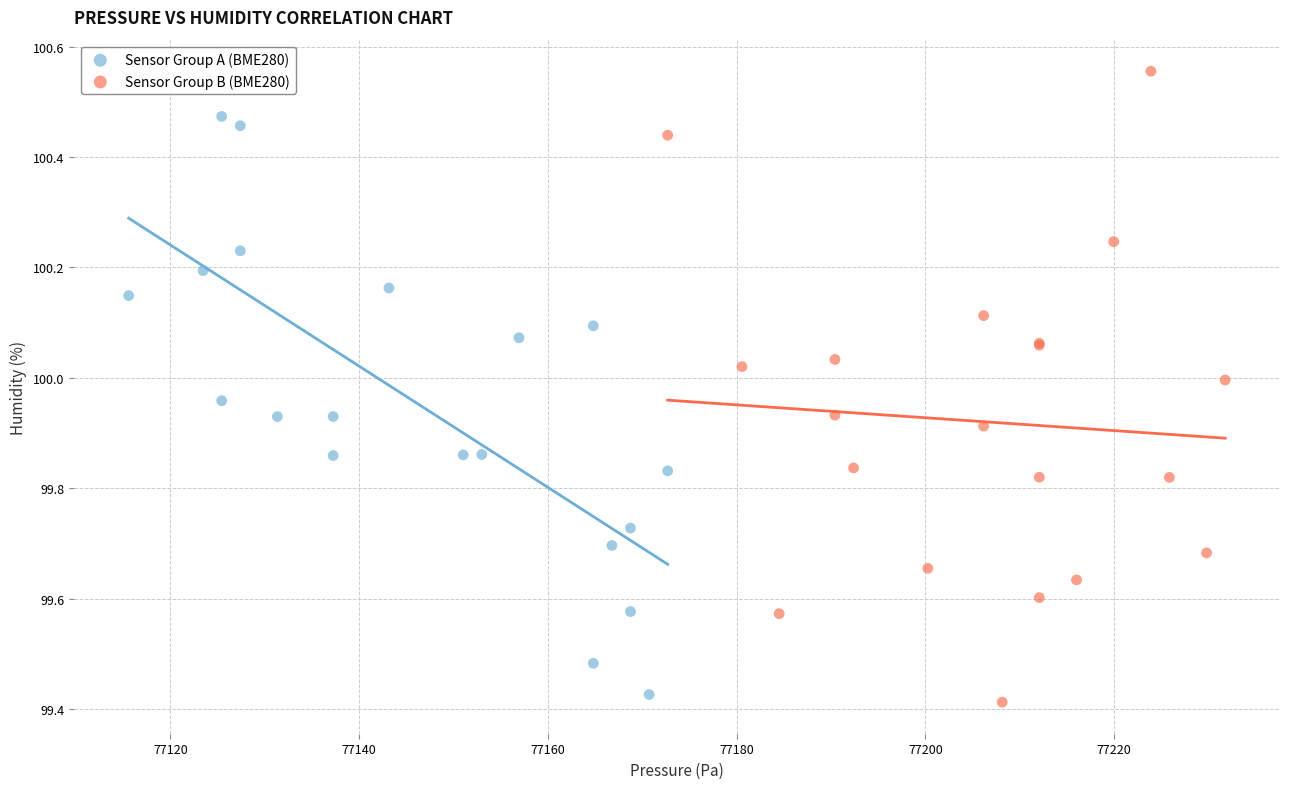

Which series contains the highest Y value?

Sensor Group B (BME280)